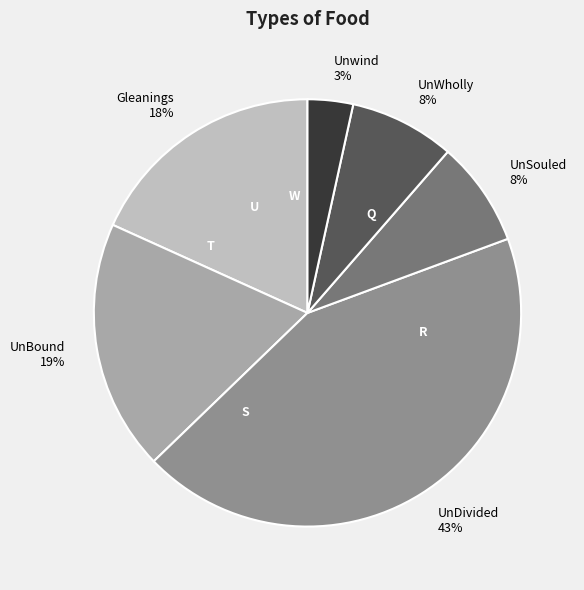

To the nearest percent, what percentage of the pie is UnWholly?

8%